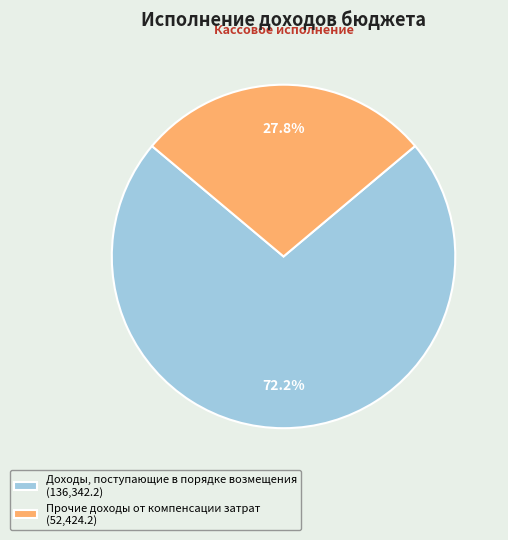

Which category accounts for the majority?

Доходы, поступающие в порядке возмещения